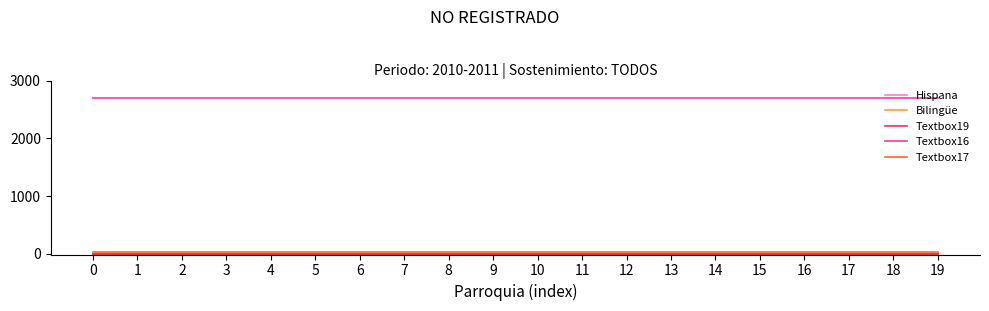

Is this an area chart (filled region under the line)?

No